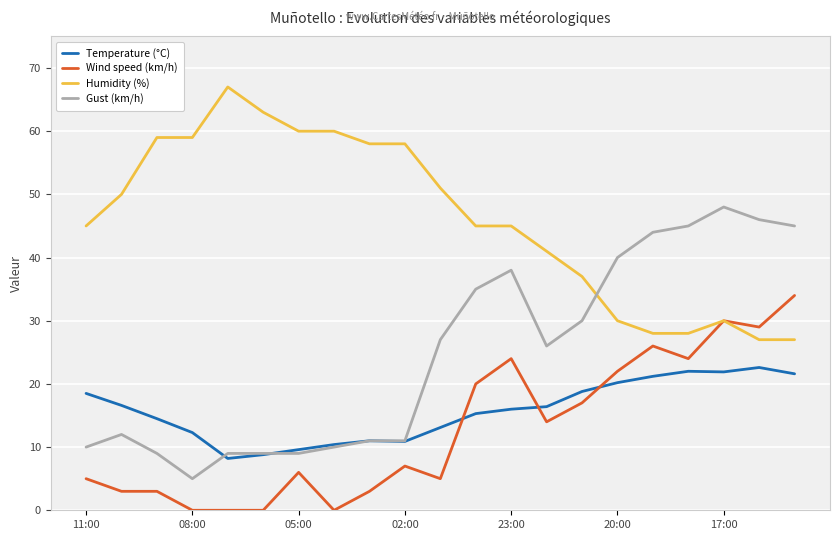

What is the highest value of the Gust (km/h) series?

48.0